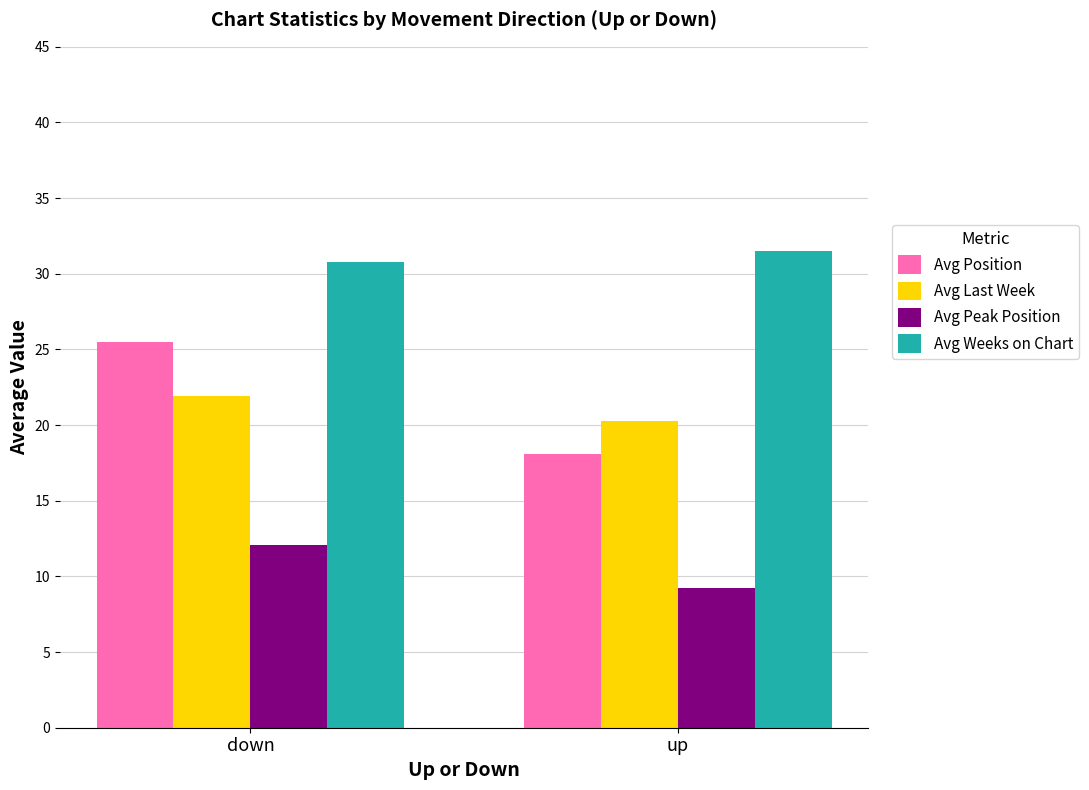

List the series in order of their peak value, lowest first.

Avg Peak Position, Avg Last Week, Avg Position, Avg Weeks on Chart